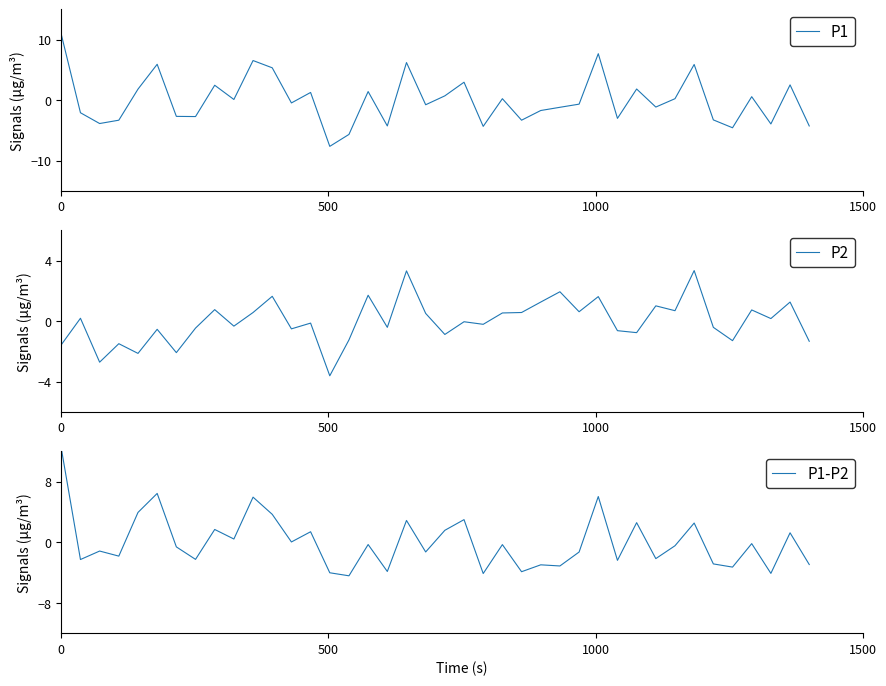

How many data points in P2 are above 0?

19